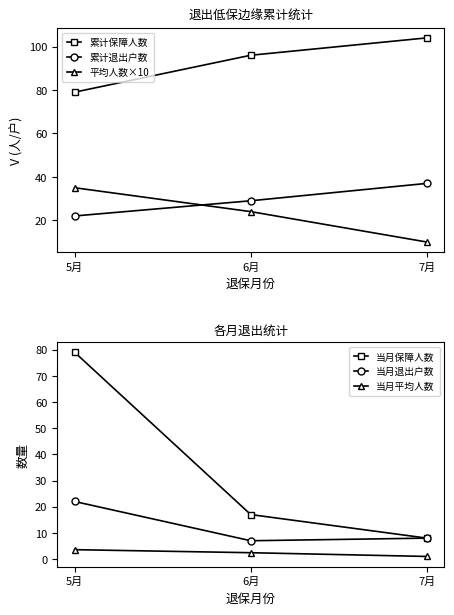

Reading left to right, transcribe all the data shown in this chart.

累计保障人数: 5月=79.0	6月=96.0	7月=104.0
累计退出户数: 5月=22.0	6月=29.0	7月=37.0
平均人数×10: 5月=35.0	6月=24.0	7月=10.0
当月保障人数: 5月=79.0	6月=17.0	7月=8.0
当月退出户数: 5月=22.0	6月=7.0	7月=8.0
当月平均人数: 5月=3.6	6月=2.4	7月=1.0